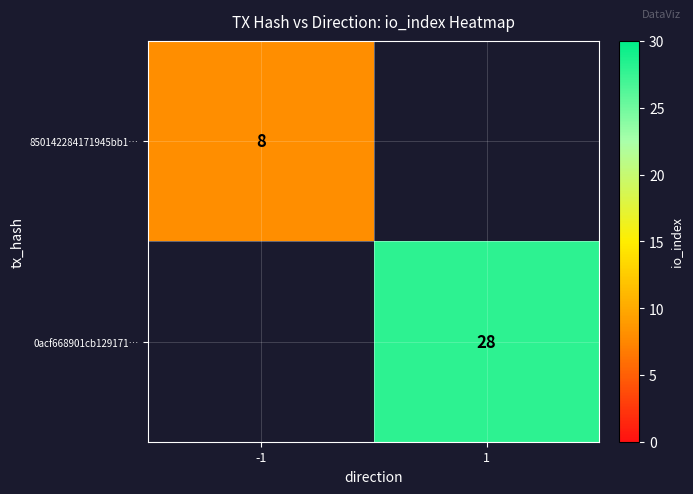

Is it true that 850142284171945bb1… equals 12 at -1?

False